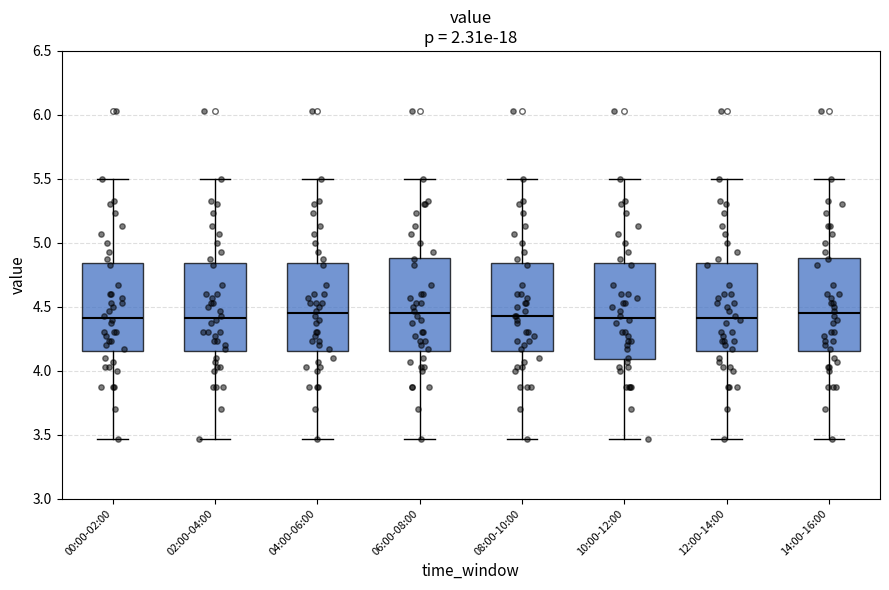

Reading left to right, read every box against the y-axis: the position of its median line, the range the box covers, and the ends of its whiskers. The values are not printed on the chart, so give them approximately, as read against the axis.

00:00-02:00: median 4.40, box 4.15 to 4.85, whiskers 3.45 to 5.50
02:00-04:00: median 4.40, box 4.15 to 4.85, whiskers 3.45 to 5.50
04:00-06:00: median 4.45, box 4.15 to 4.85, whiskers 3.45 to 5.50
06:00-08:00: median 4.45, box 4.15 to 4.90, whiskers 3.45 to 5.50
08:00-10:00: median 4.45, box 4.15 to 4.85, whiskers 3.45 to 5.50
10:00-12:00: median 4.40, box 4.10 to 4.85, whiskers 3.45 to 5.50
12:00-14:00: median 4.40, box 4.15 to 4.85, whiskers 3.45 to 5.50
14:00-16:00: median 4.45, box 4.15 to 4.90, whiskers 3.45 to 5.50